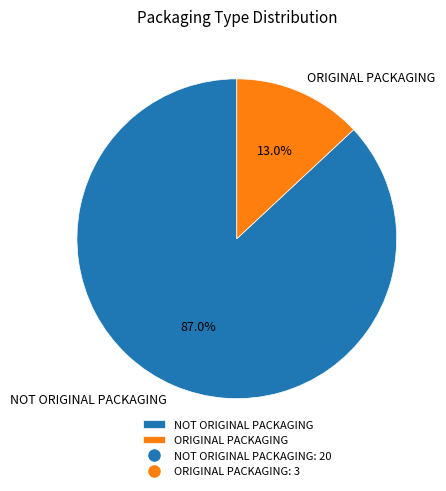

Is there a majority slice in this chart?

Yes